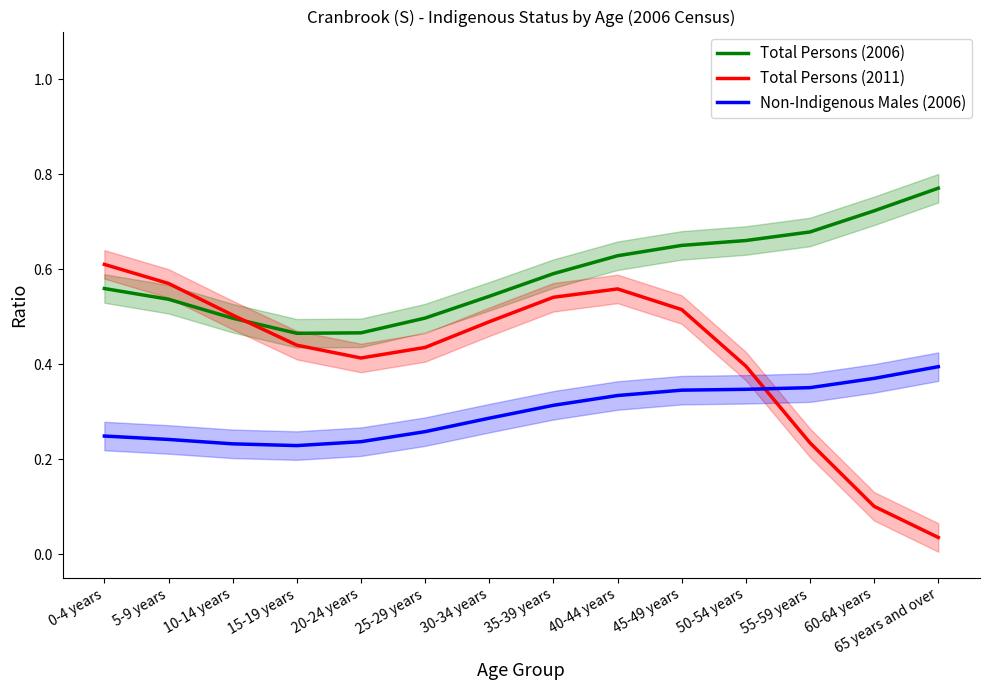

What is the difference between the maximum and minimum values in the Non-Indigenous Males (2006) series?

0.2